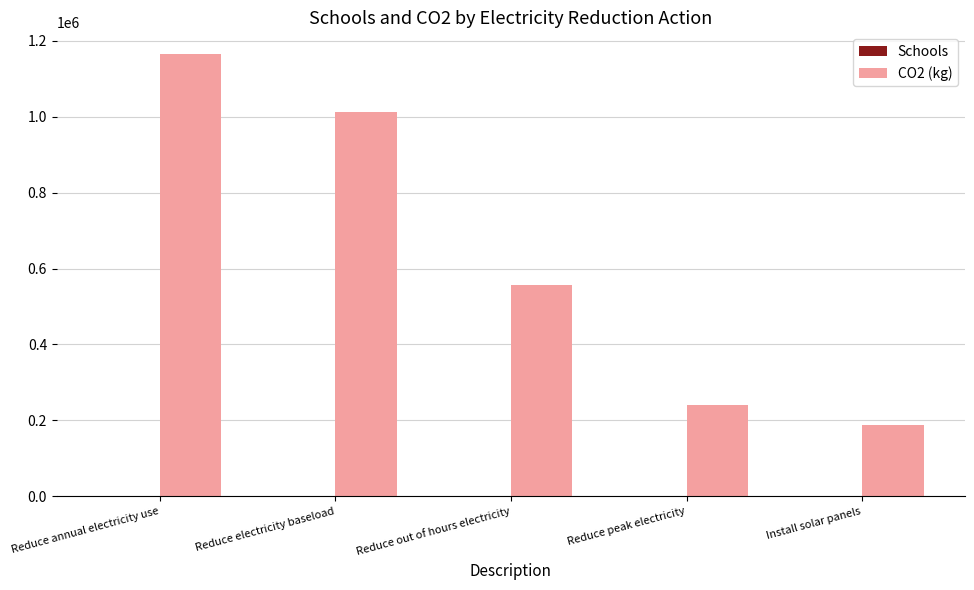

What is the total value across all series at Reduce electricity baseload?

1013240